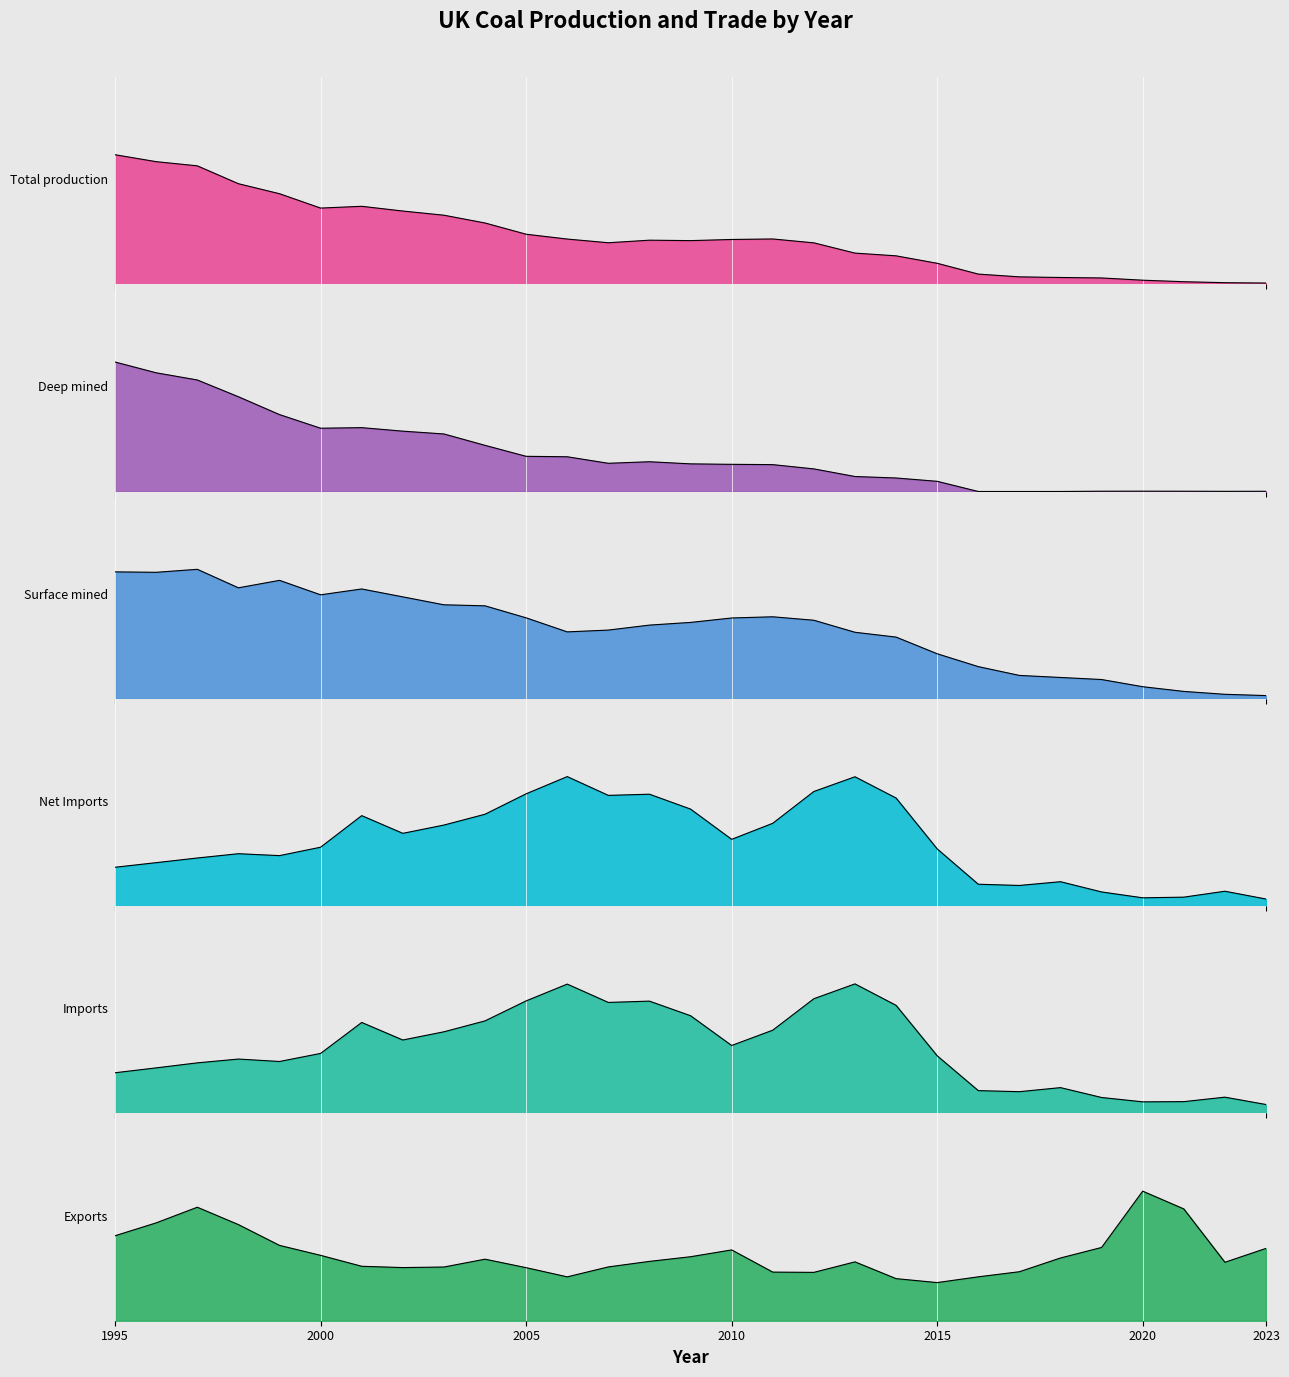

How many lines are shown in the chart?

6